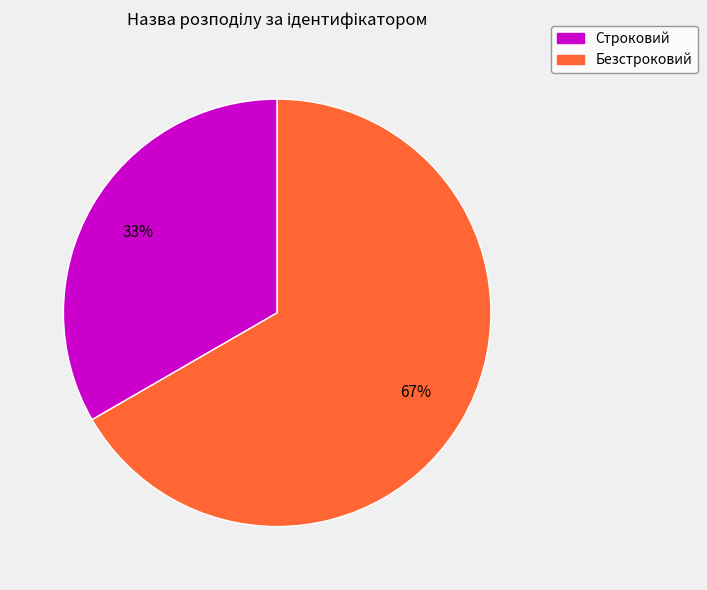

What percentage is the Безстроковий slice, to the nearest percent?

67%